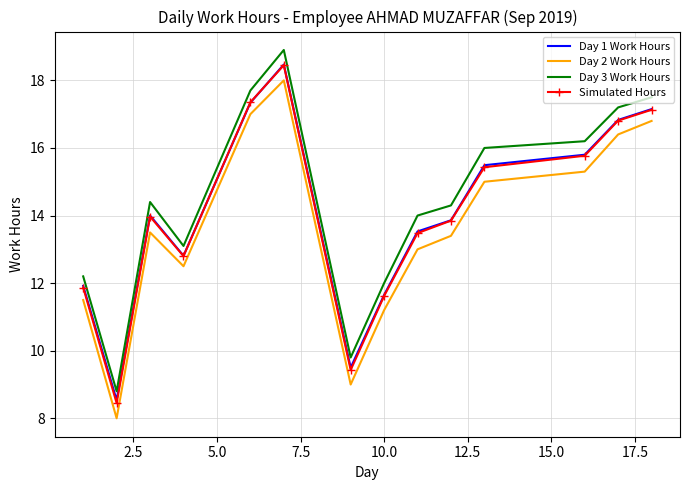

In Day 1 Work Hours, how many points are lower than both neighbors (excluding endpoints)?

3